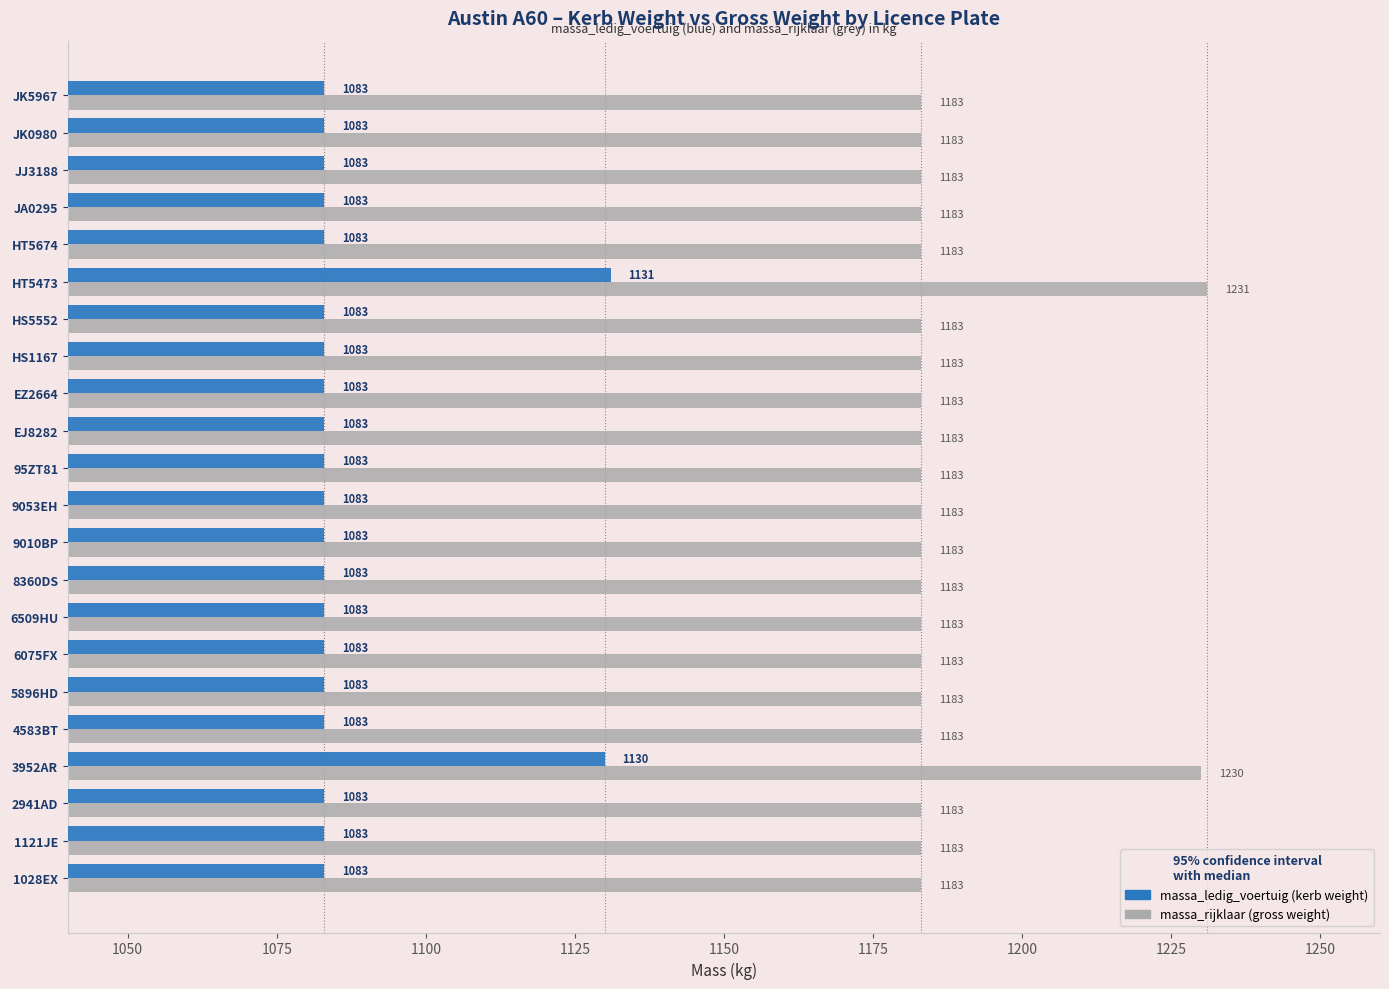

What is the minimum value shown in the chart?

1083